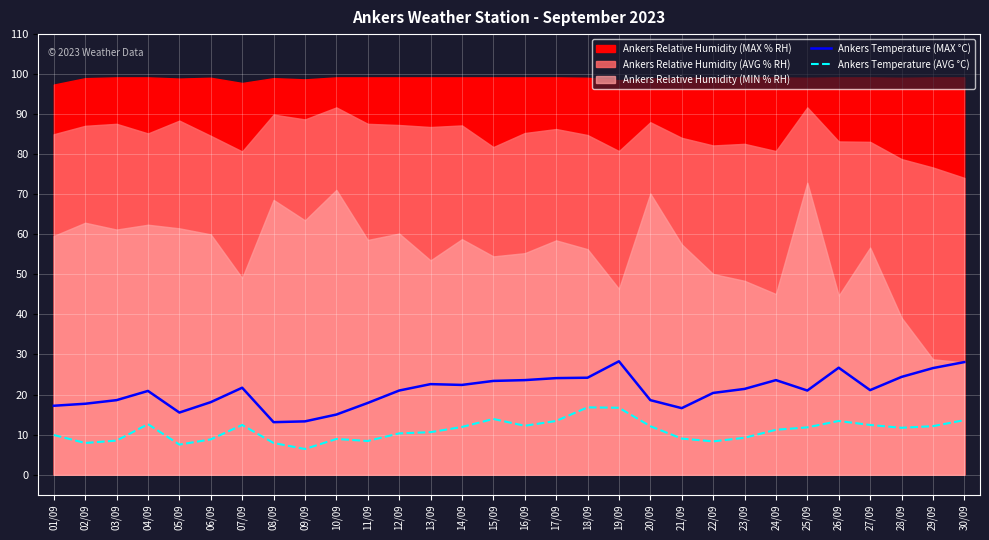

What is the difference between the Ankers Temperature (AVG °C) values at 05/09 and 11/09?

0.9